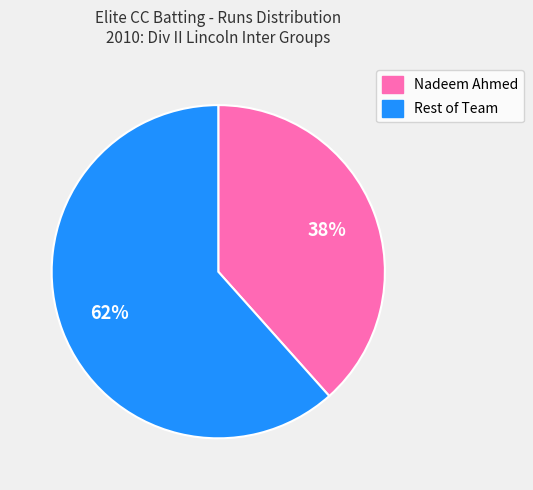

Is there any slice that represents more than half of the pie?

Yes